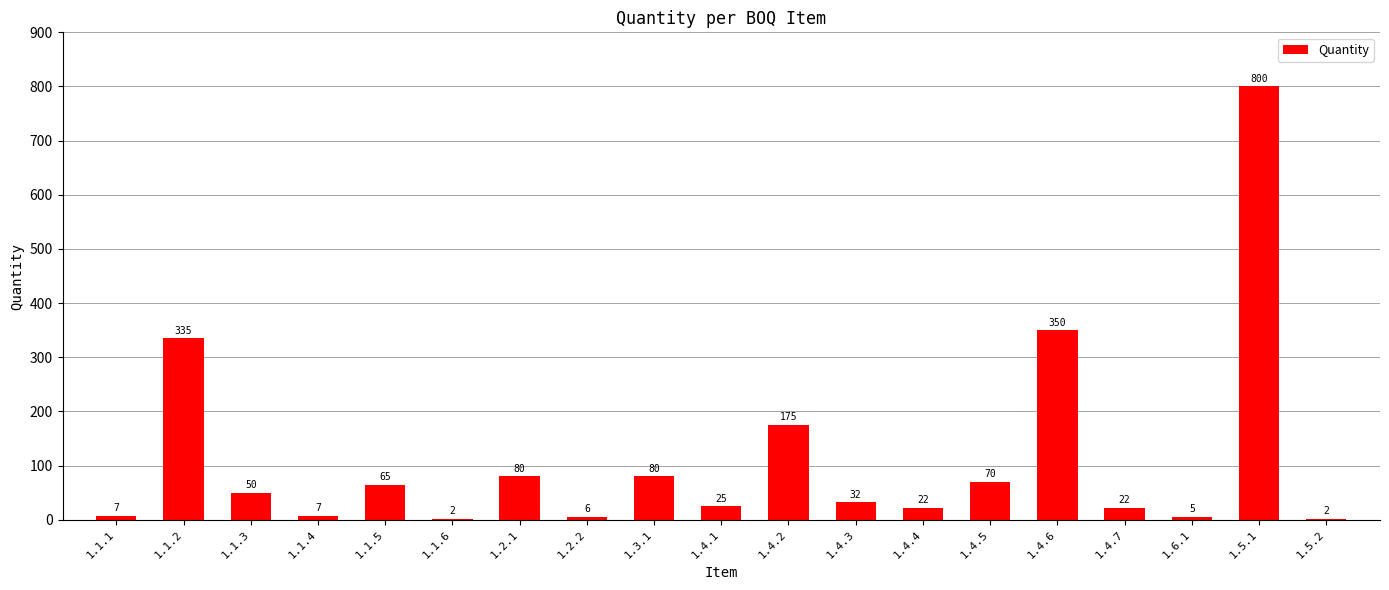

Which category has the highest value across all series?

1.5.1